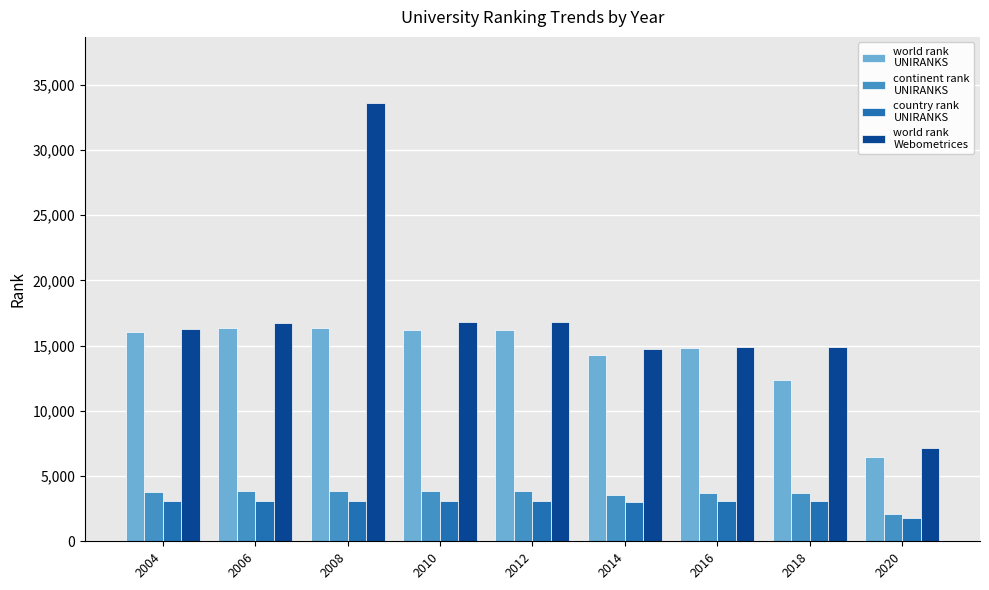

At which category does the chart reach its peak across all series?

2008